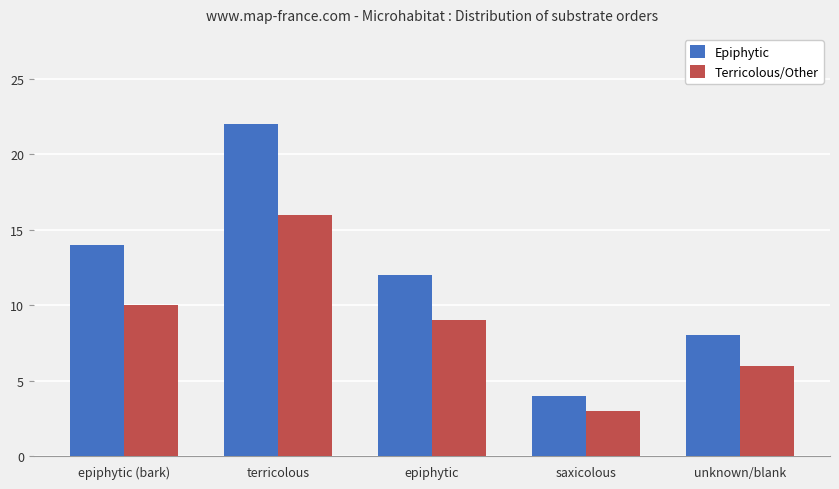

What position from the right is epiphytic?

3